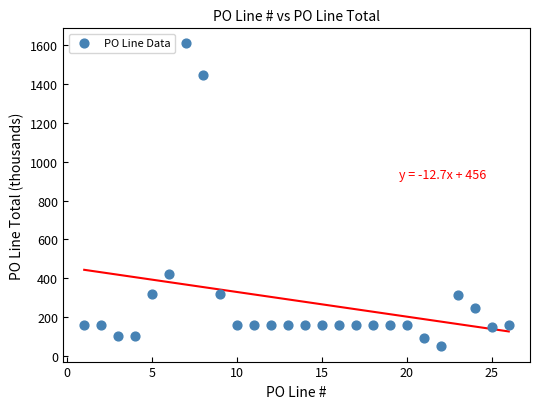

What Y value in the scatter plot is closest to 828?

423.4